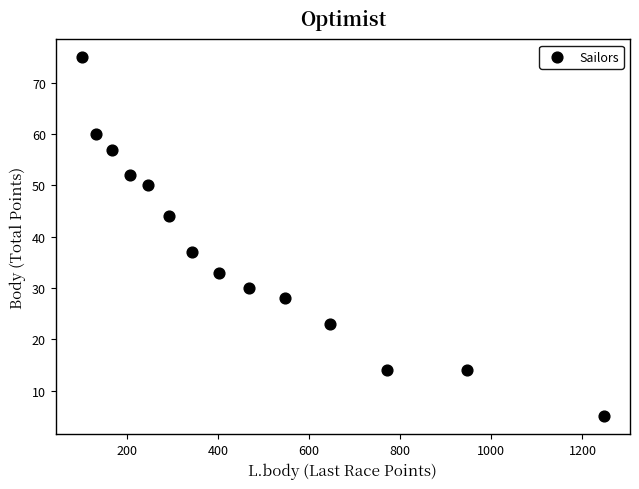

What Y value in the scatter plot is closest to 40?

37